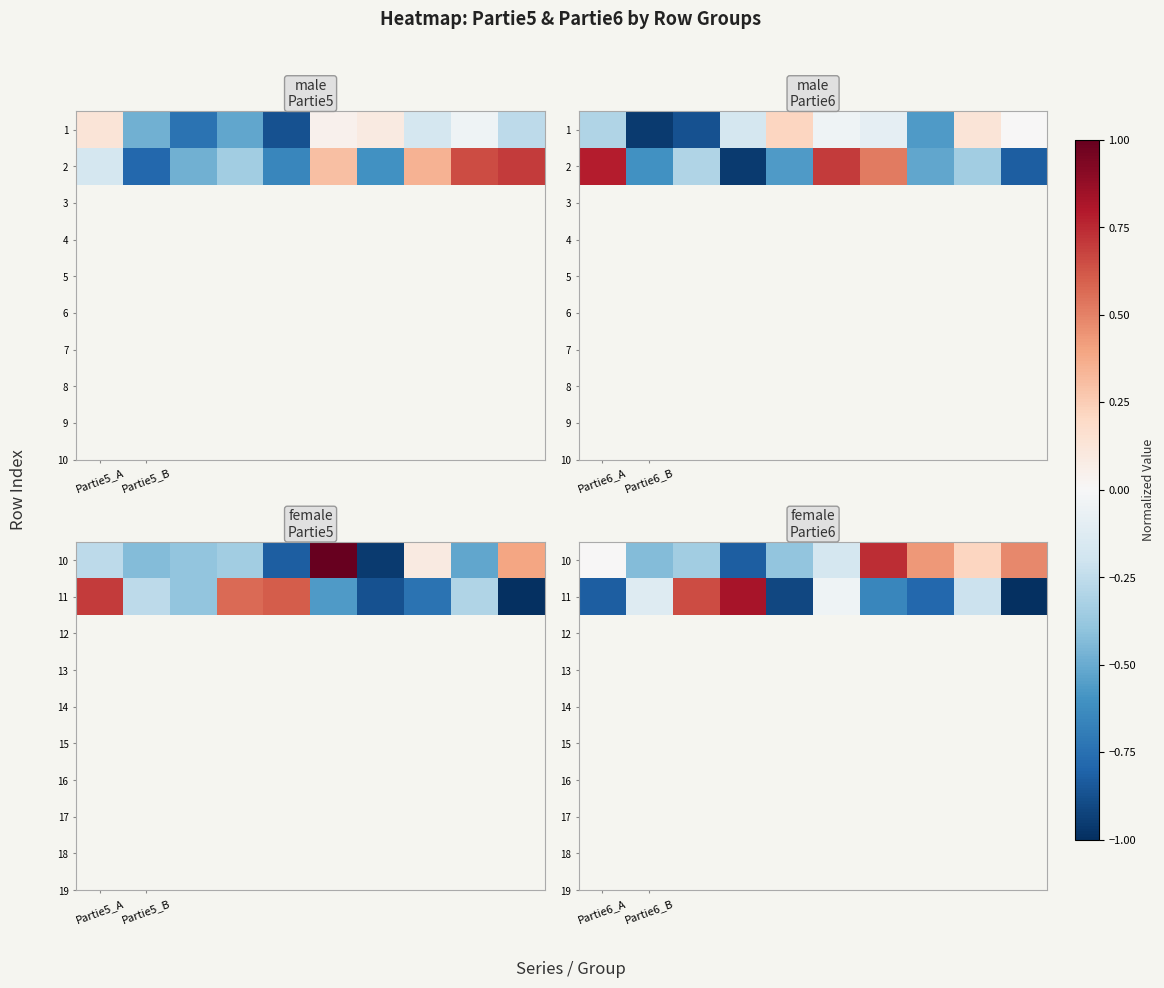

Which series has the widest spread of values?

11